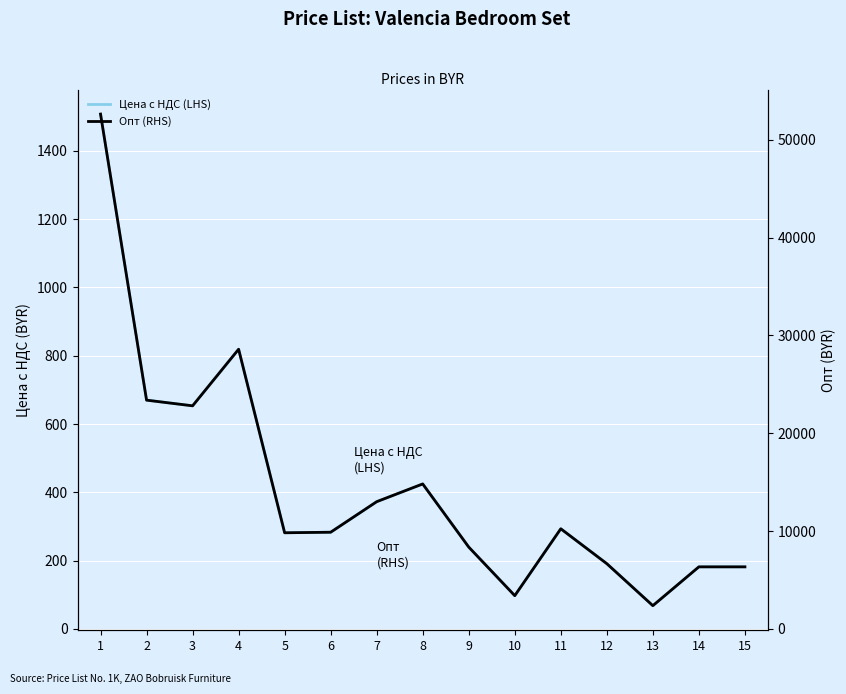

Between 3 and 4, which series saw the biggest shift?

Опт (RHS)